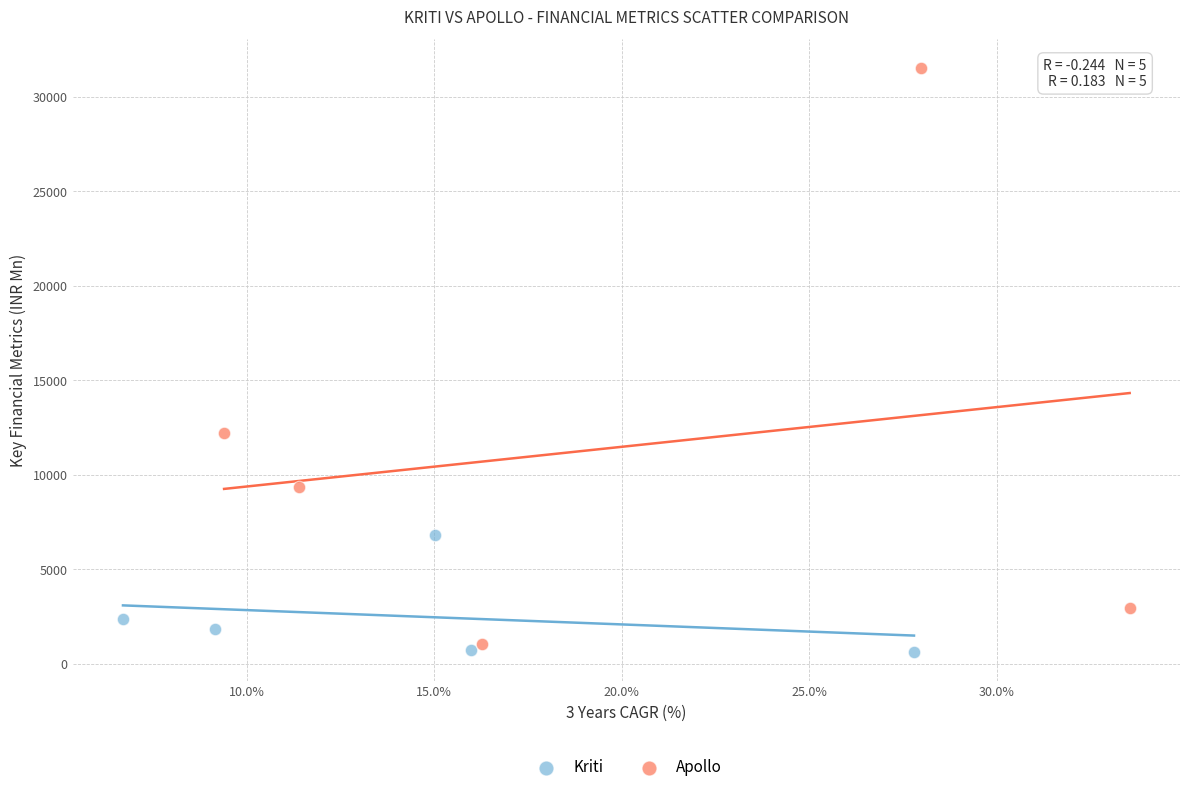

Which series contains the highest Y value?

Apollo